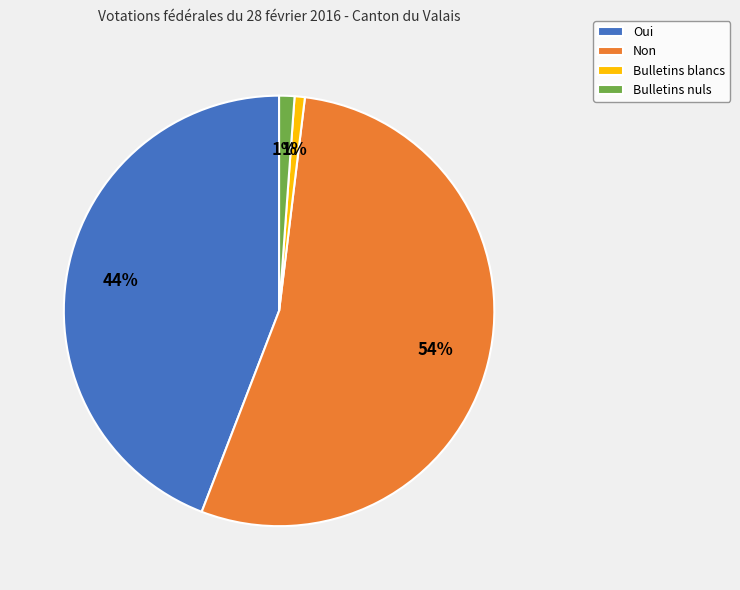

To the nearest percent, what percentage of the pie is Non?

54%